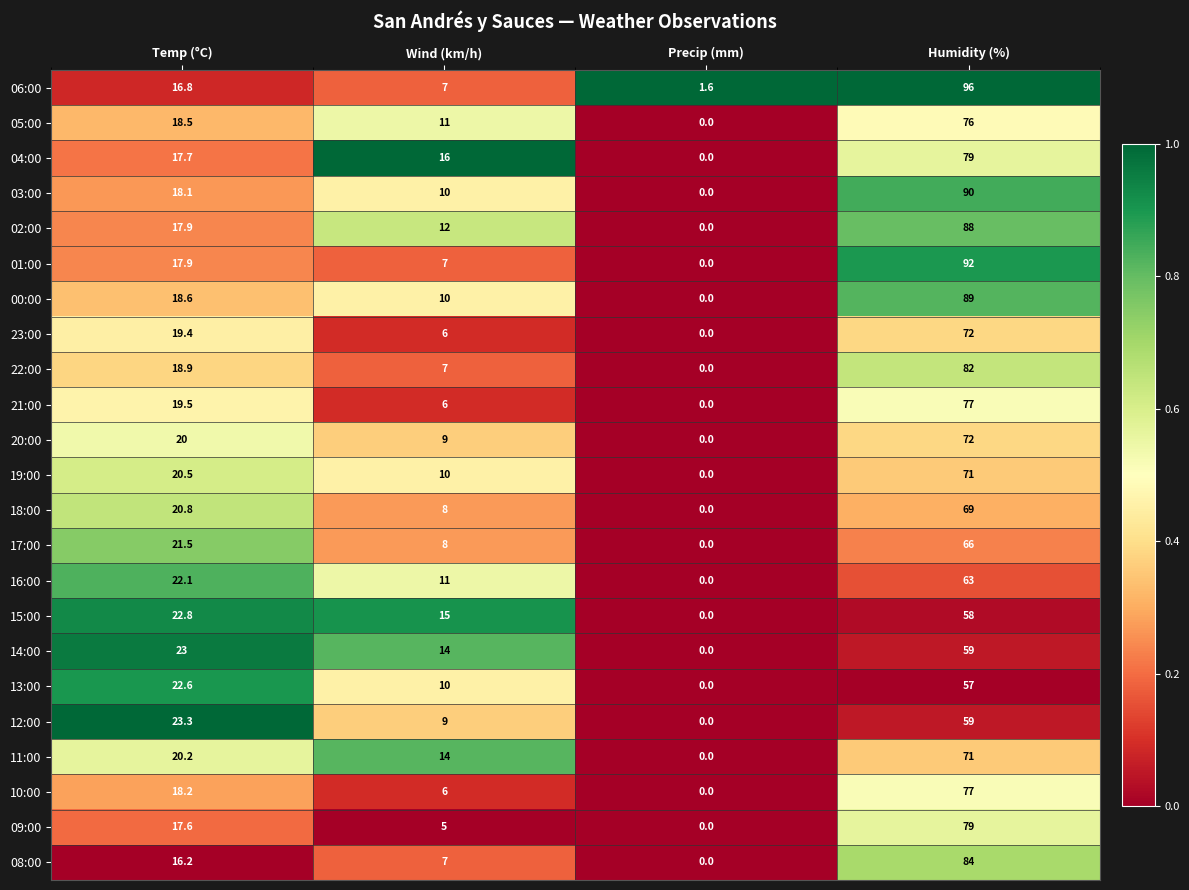

What value does the 17:00 series have at Humidity (%)?

66.0